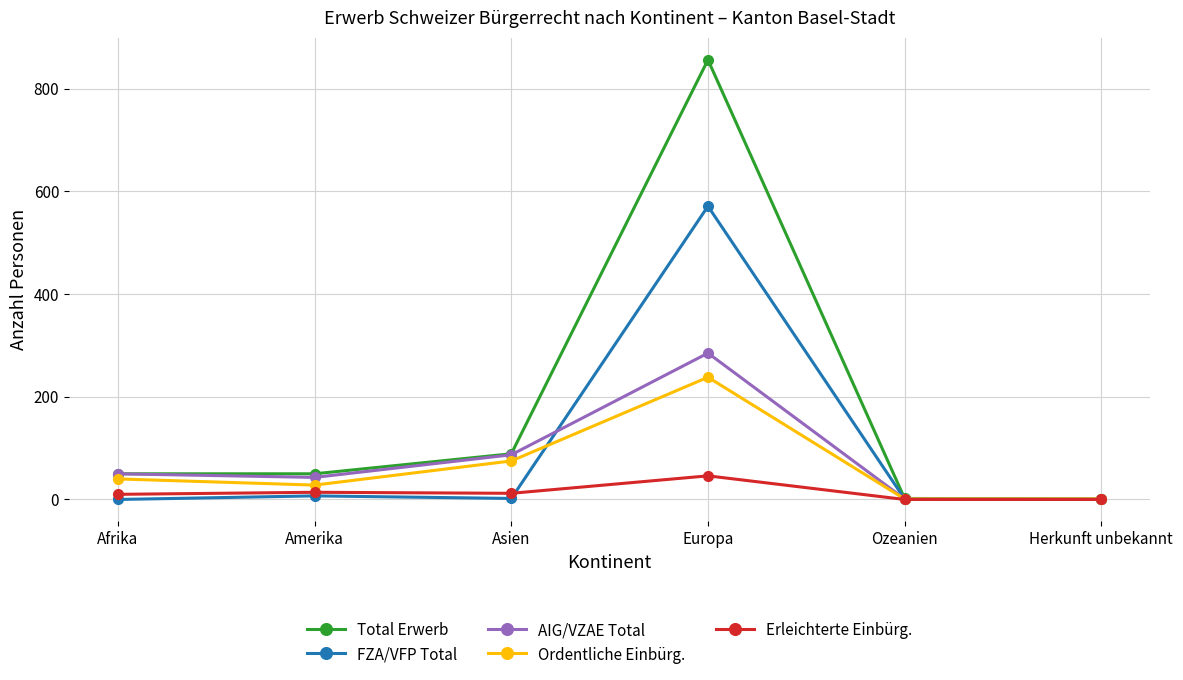

Which series changed the most between Amerika and Europa?

Total Erwerb